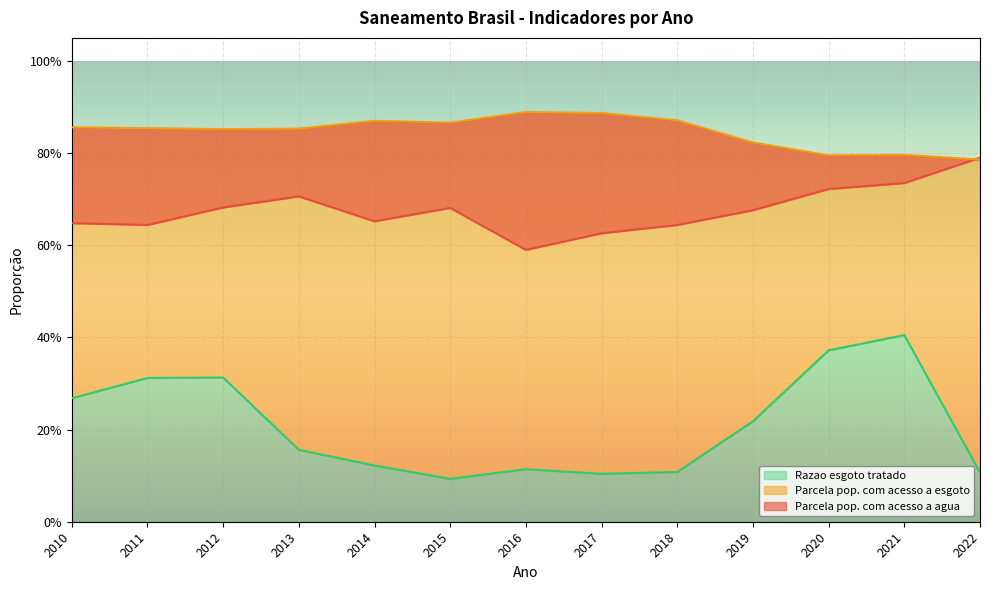

At which category is the sum across all series the highest?

2021